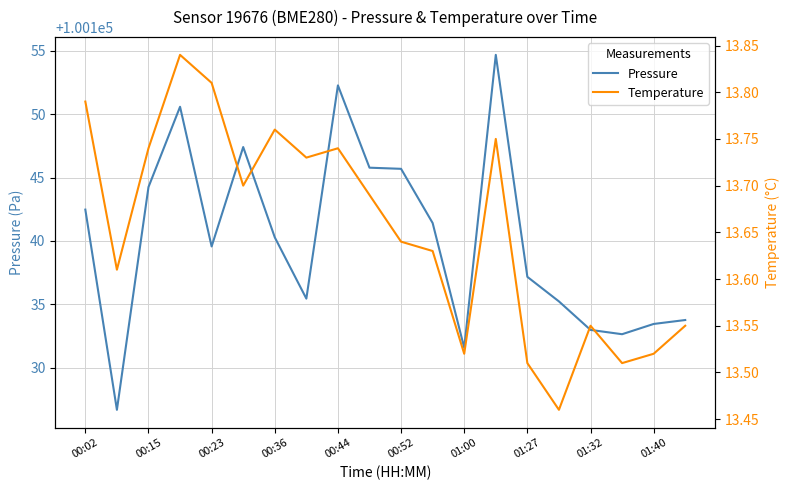

The value of Pressure at 00:23 is 152759.1. True or false?

False